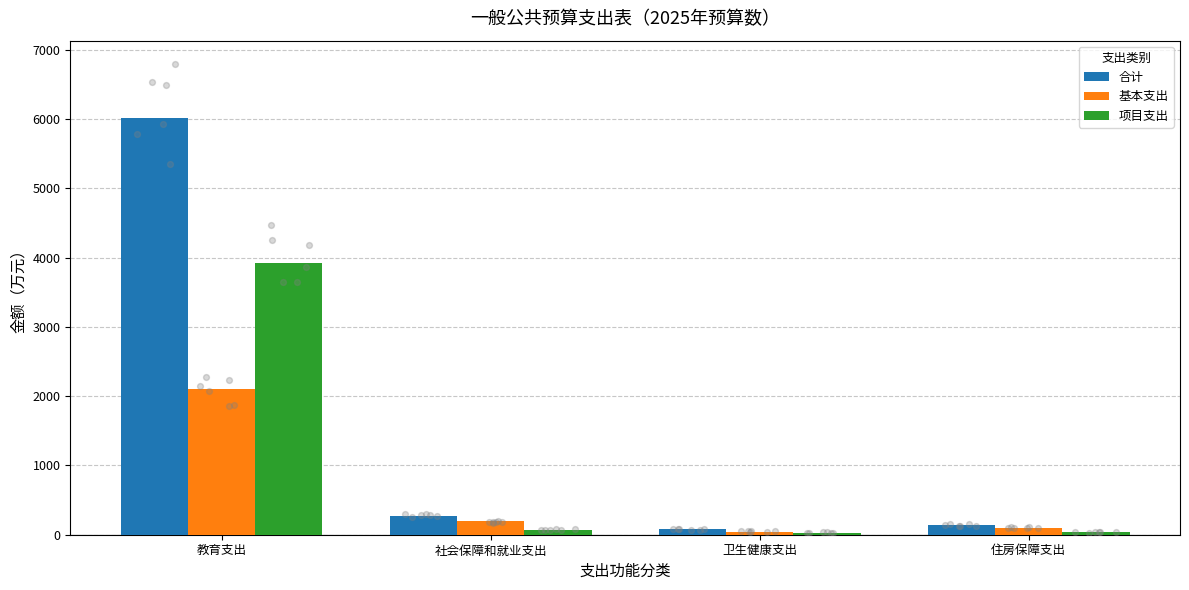

Which series contains the highest Y value?

合计